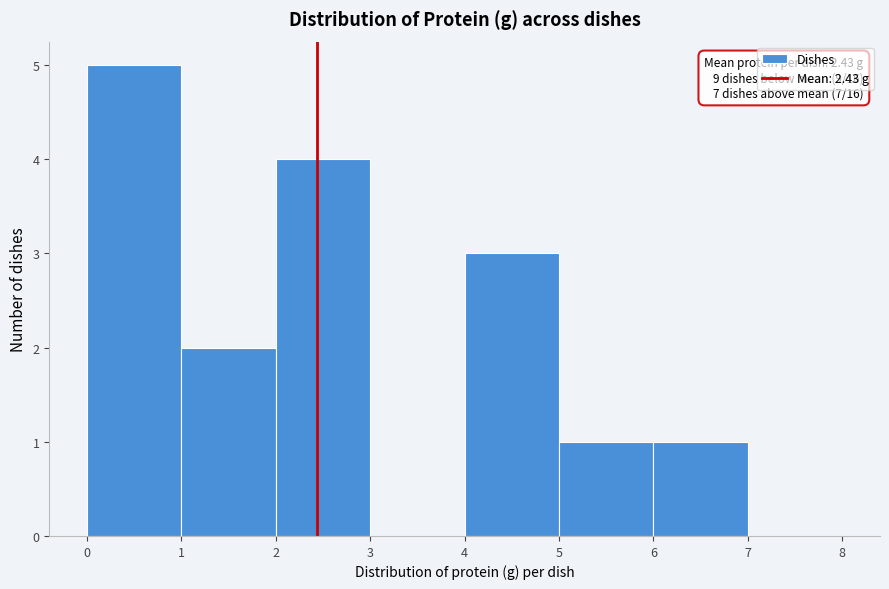

Over which range of the x-axis is the bar tallest?

0 to 1